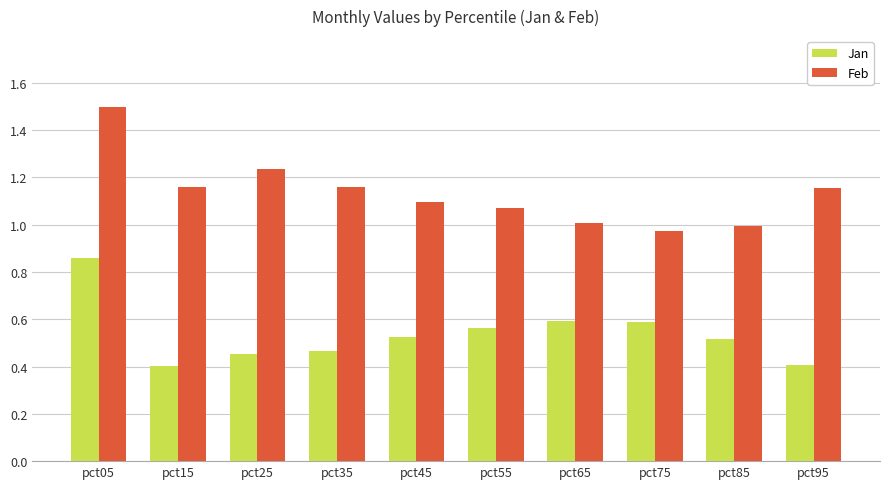

Is the value of Feb at pct95 greater than the value of Jan at pct95?

Yes